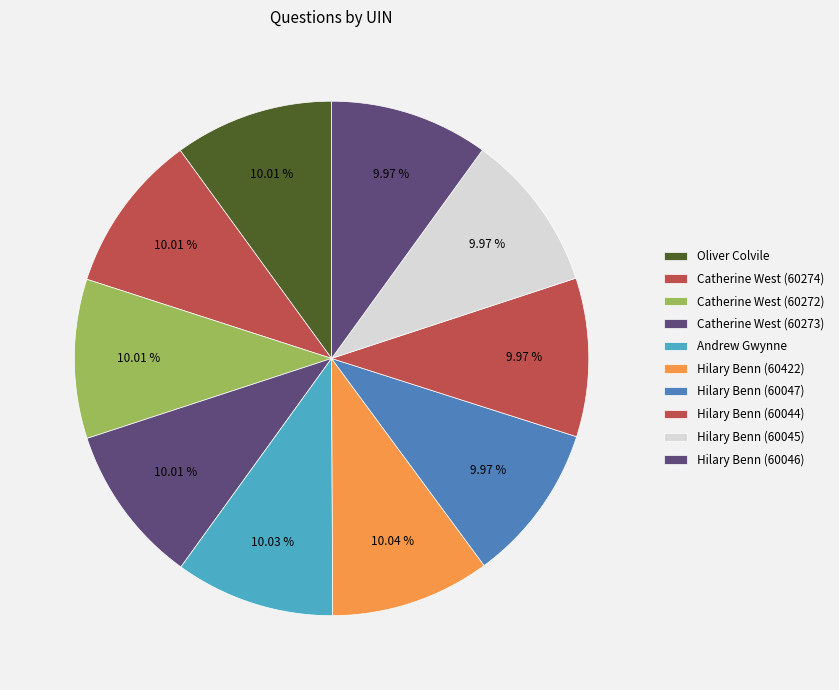

To the nearest percent, what portion does Andrew Gwynne represent?

10%